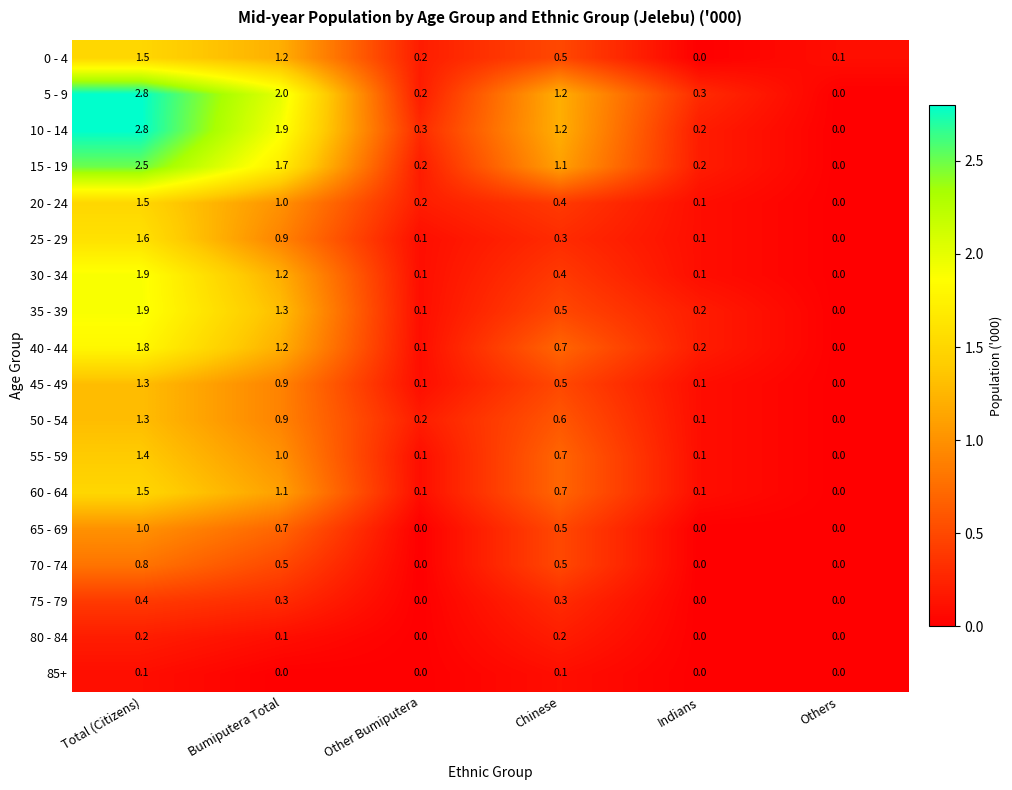

What is the sum of all 55 - 59 values?

3.3